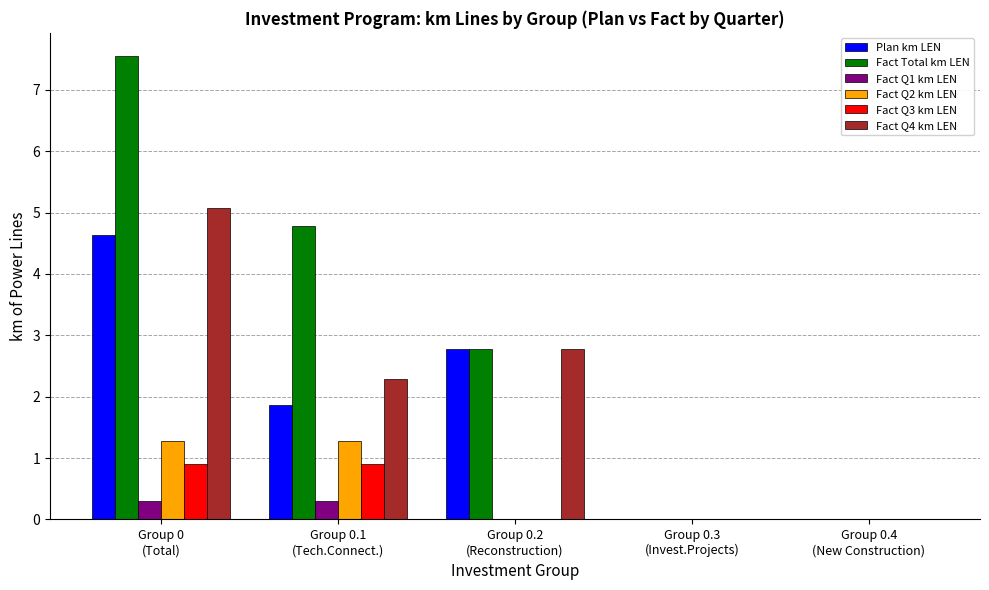

Is it true that Fact Q3 km LEN equals 1.3 at Group 0
(Total)?

False